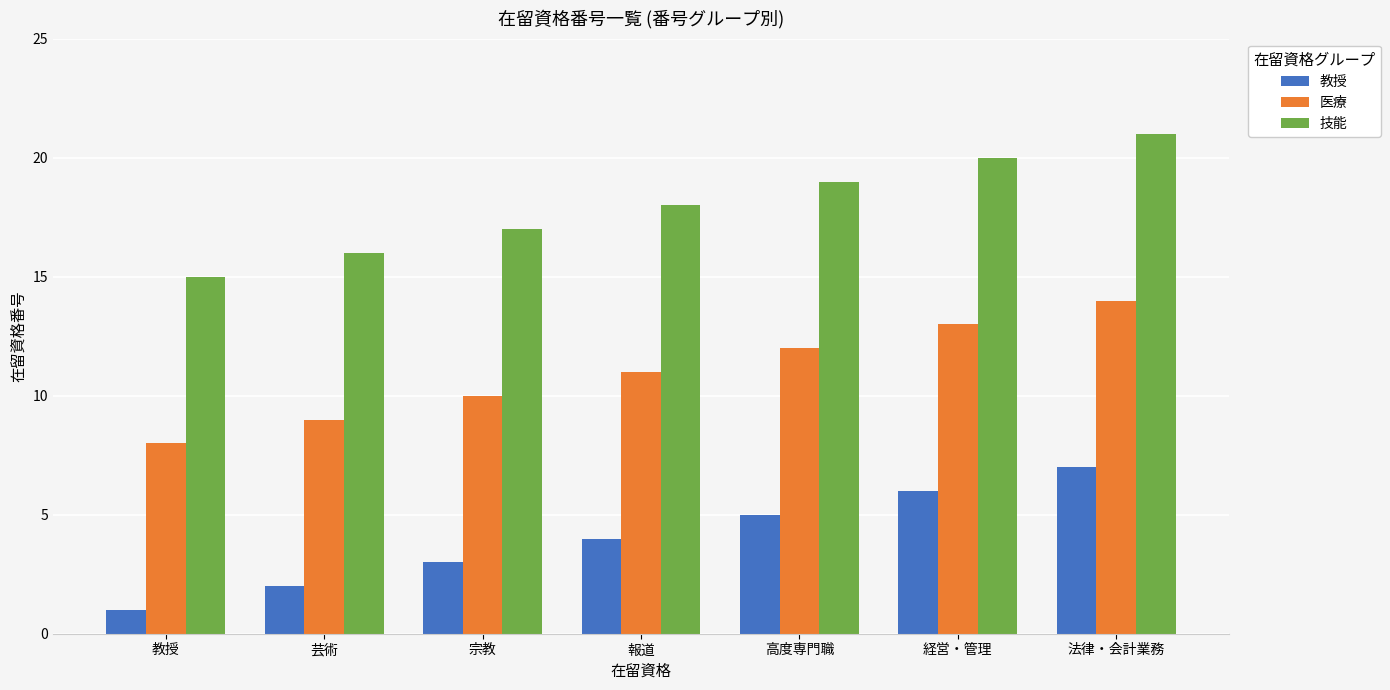

At how many categories does at least one series exceed 6?

7